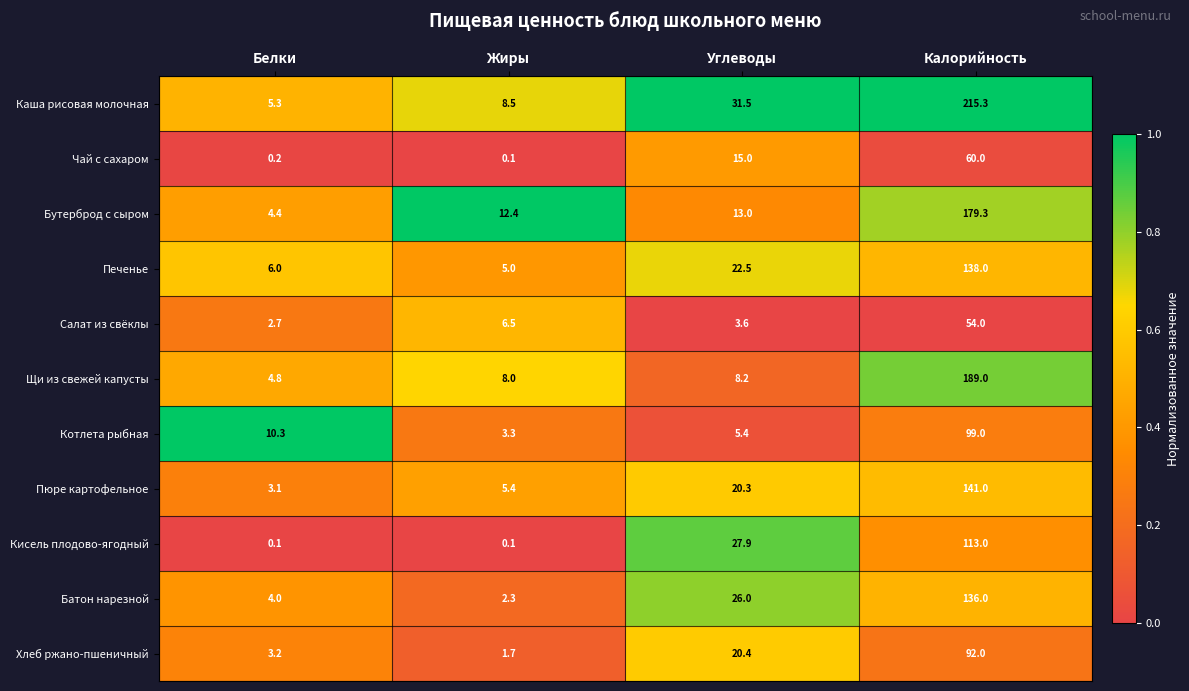

Which series has the largest total across all categories?

Каша рисовая молочная